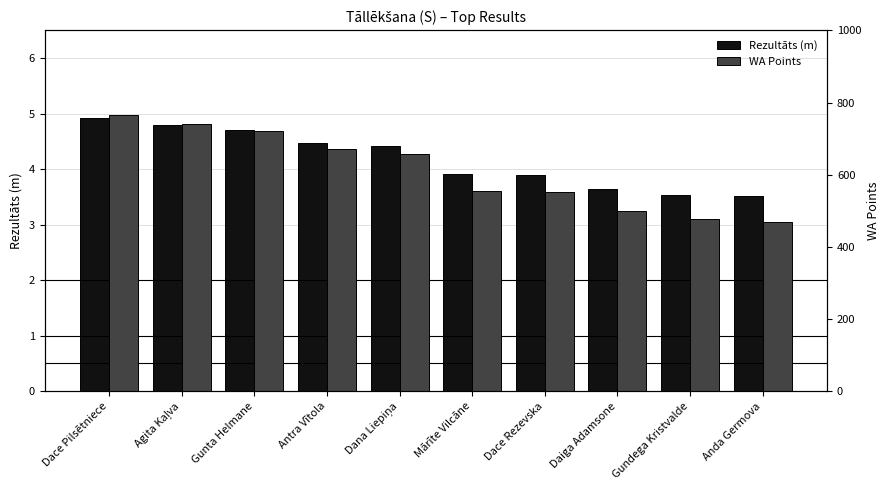

The value of WA Points at Mārīte Vilcāne is 217.0. True or false?

False